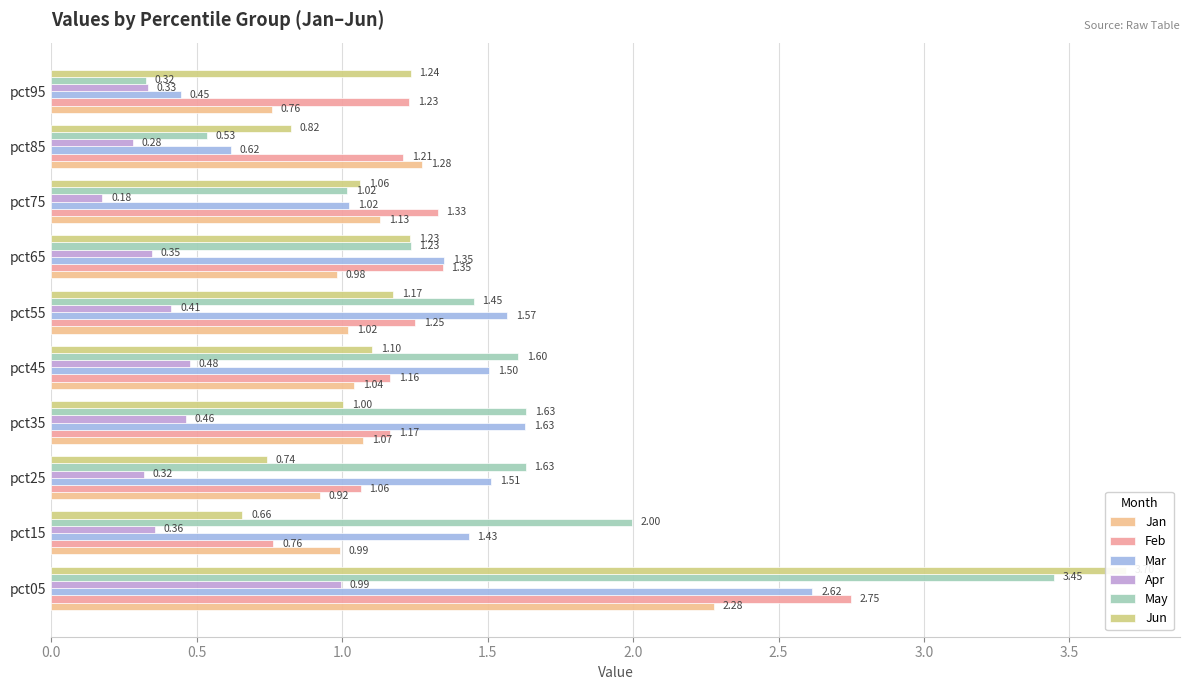

What are all the series names shown in the legend?

Jan, Feb, Mar, Apr, May, Jun